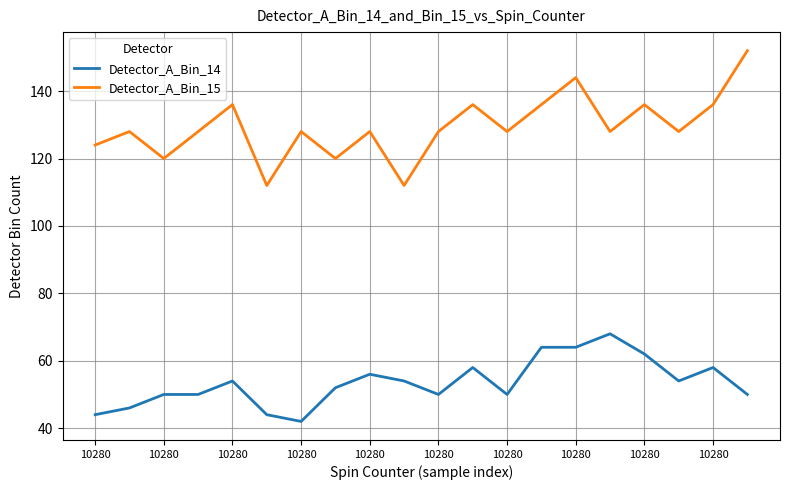

What is the minimum value shown in the chart?

42